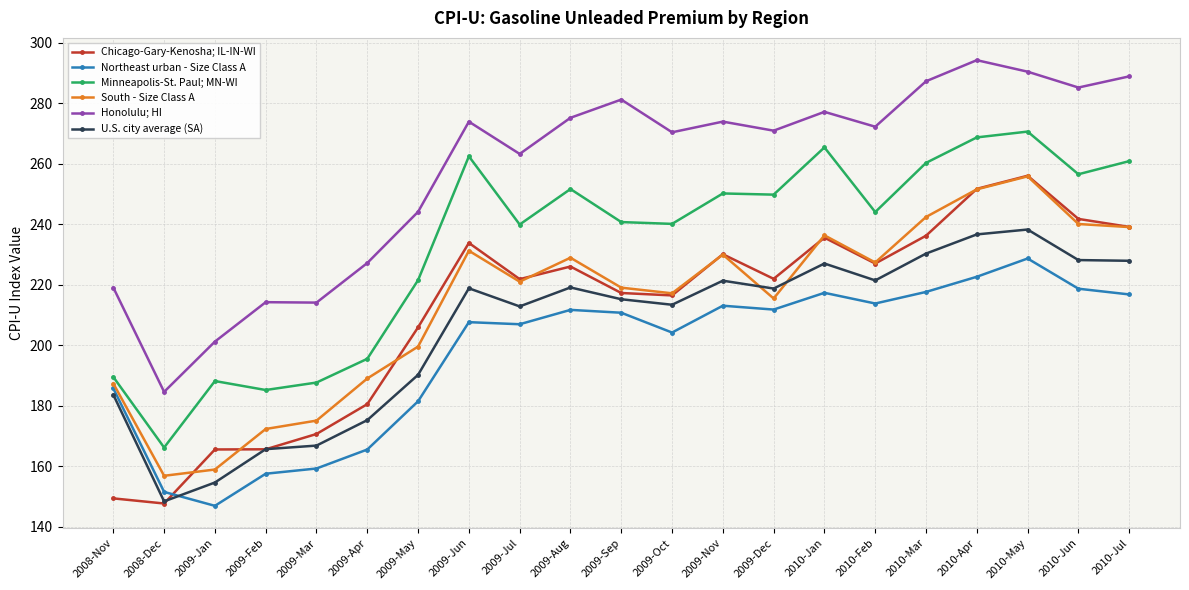

True or false: Honolulu; HI has more than 0 points higher than both neighbors.

True